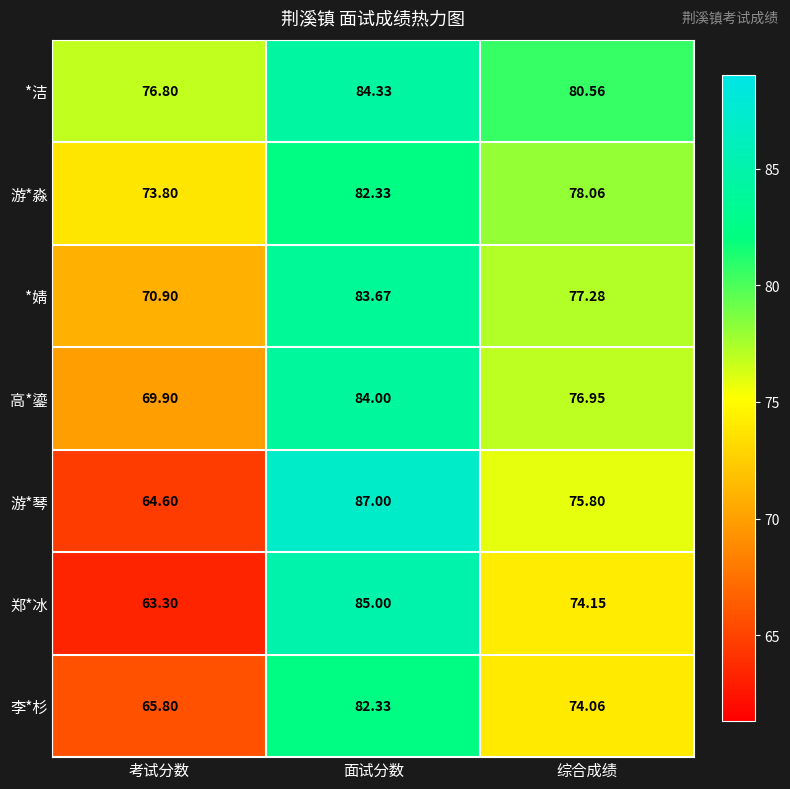

Rank the categories by 游*淼 value from lowest to highest.

考试分数, 综合成绩, 面试分数